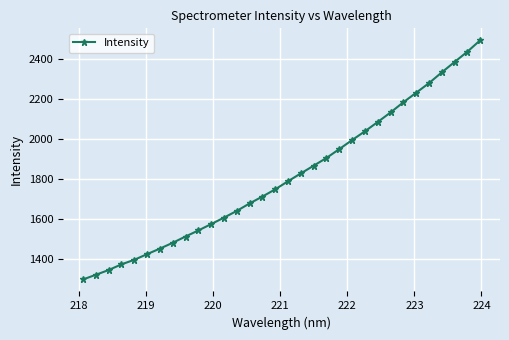

What is the maximum value shown in the chart?

2494.7